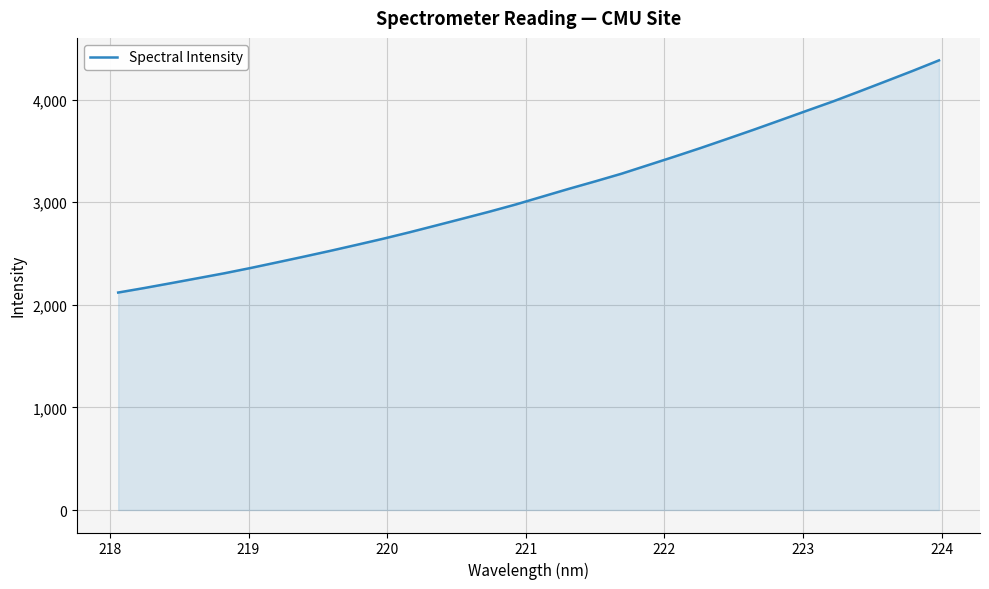

What is the sum of all values?

99175.1